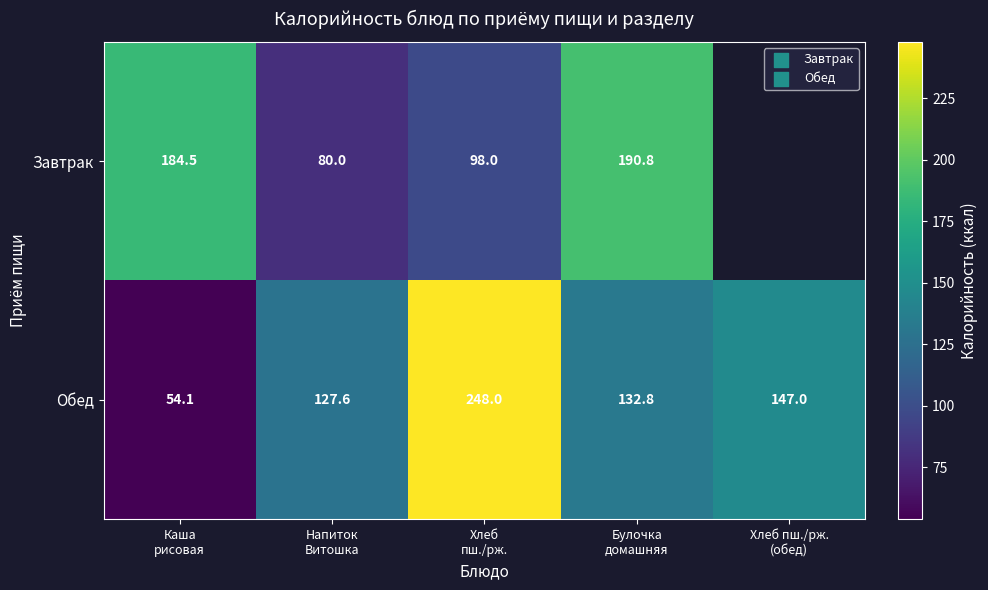

What is the difference between the maximum and second lowest values in the Обед series?

120.4